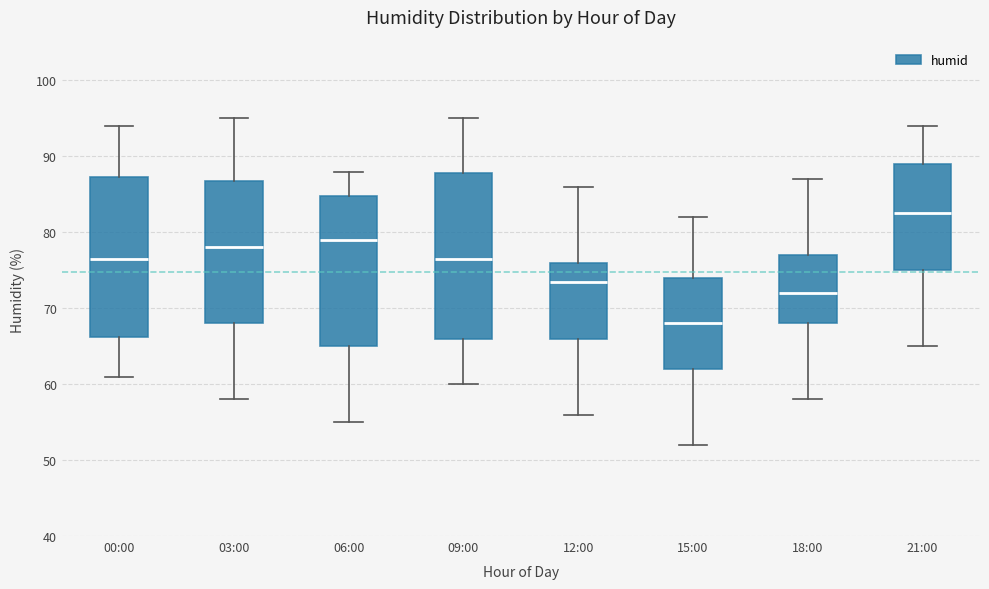

Where does the lower whisker of the box for 21:00 end on the y-axis? The values are not printed on the chart, so give them approximately, as read against the axis.

65